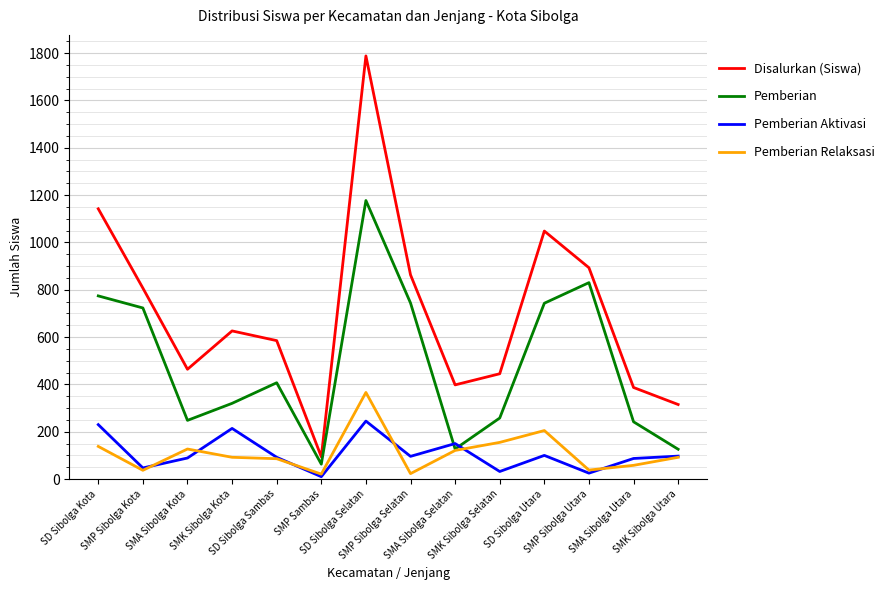

The value of Pemberian at SMA Sibolga Utara is 110. True or false?

False